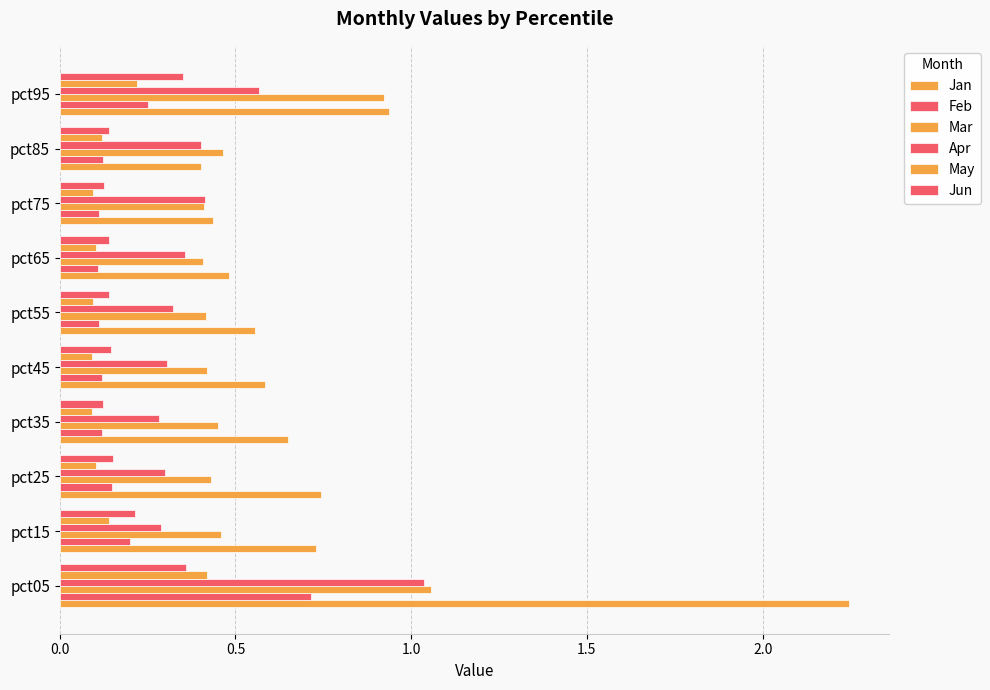

What is the value of the Jun bar at the 6th from the left?

0.1